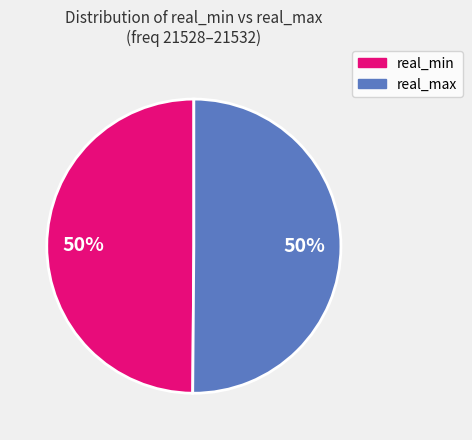

To the nearest percent, what is the average slice percentage?

50%